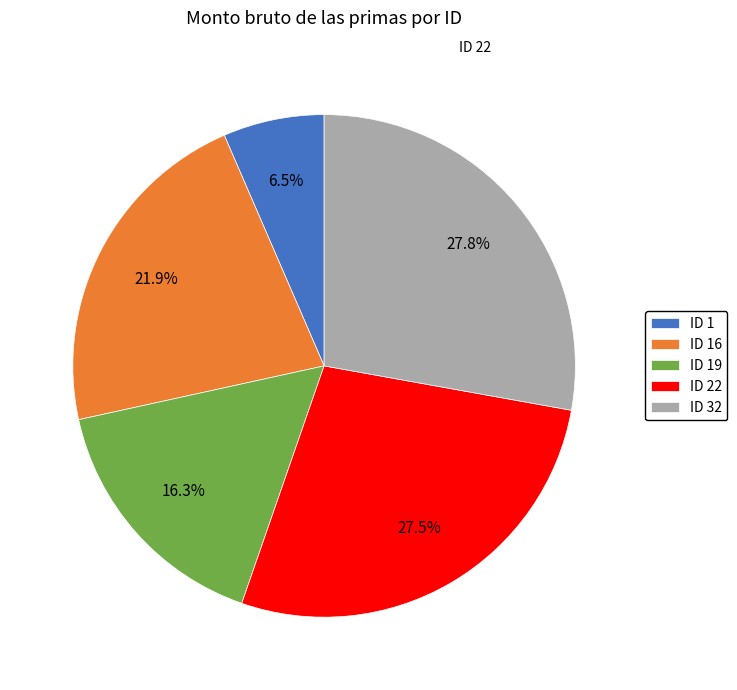

To the nearest percent, what is the difference between the ID 32 and ID 1 slice percentages?

21%